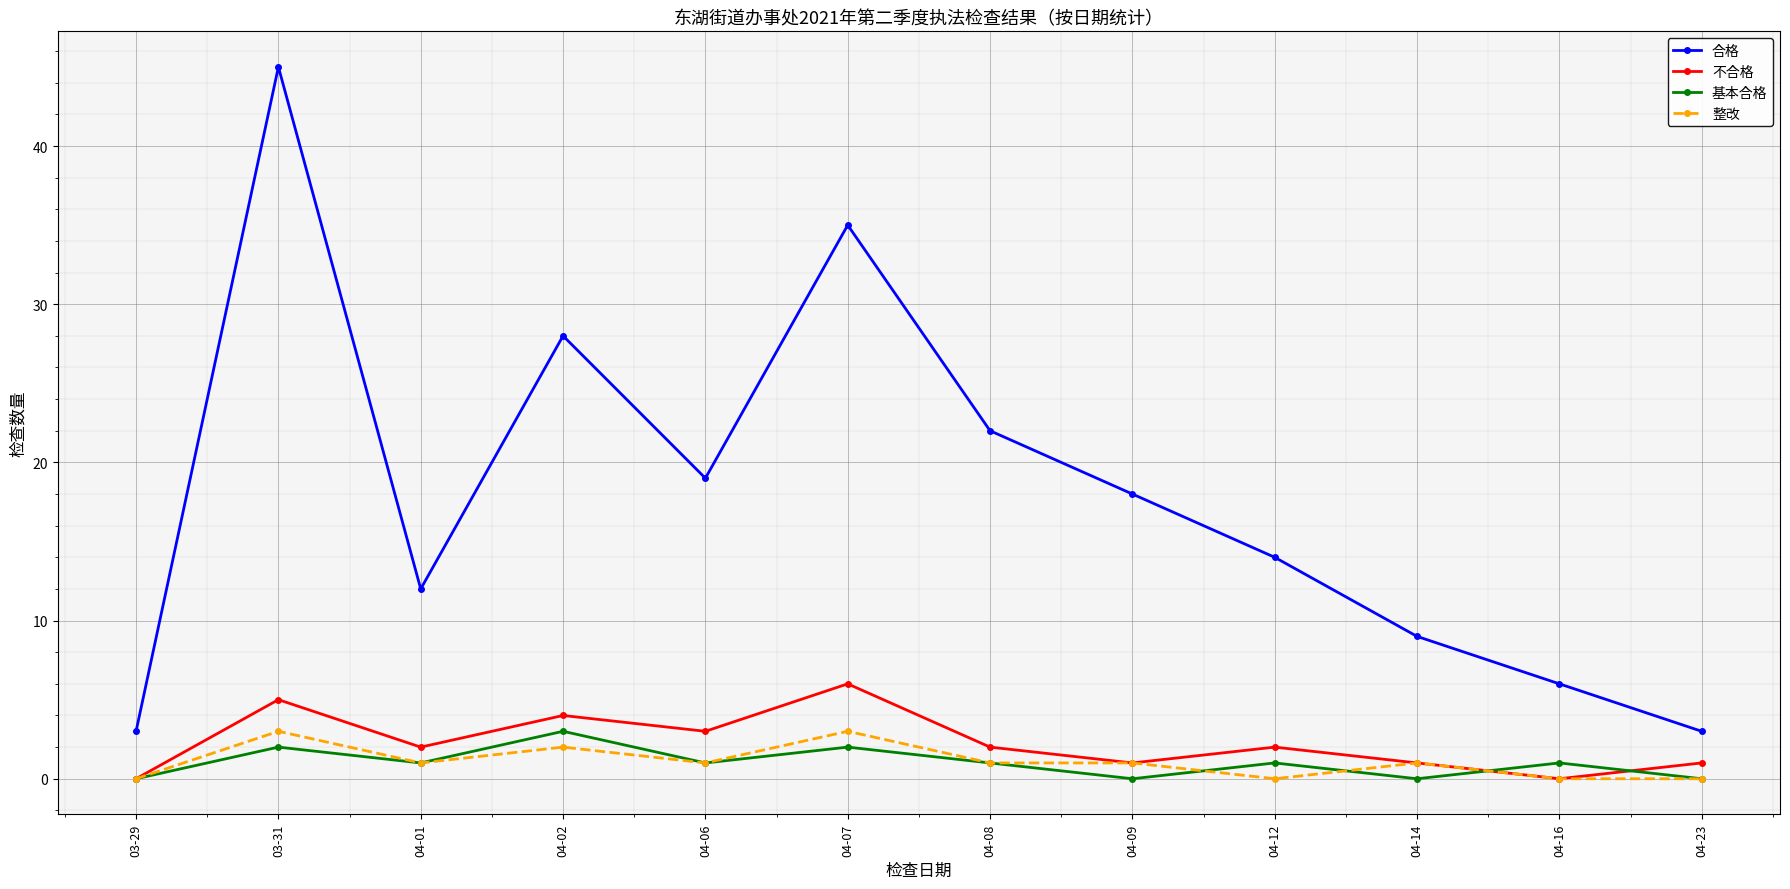

What is the average value of the 整改 series?

1